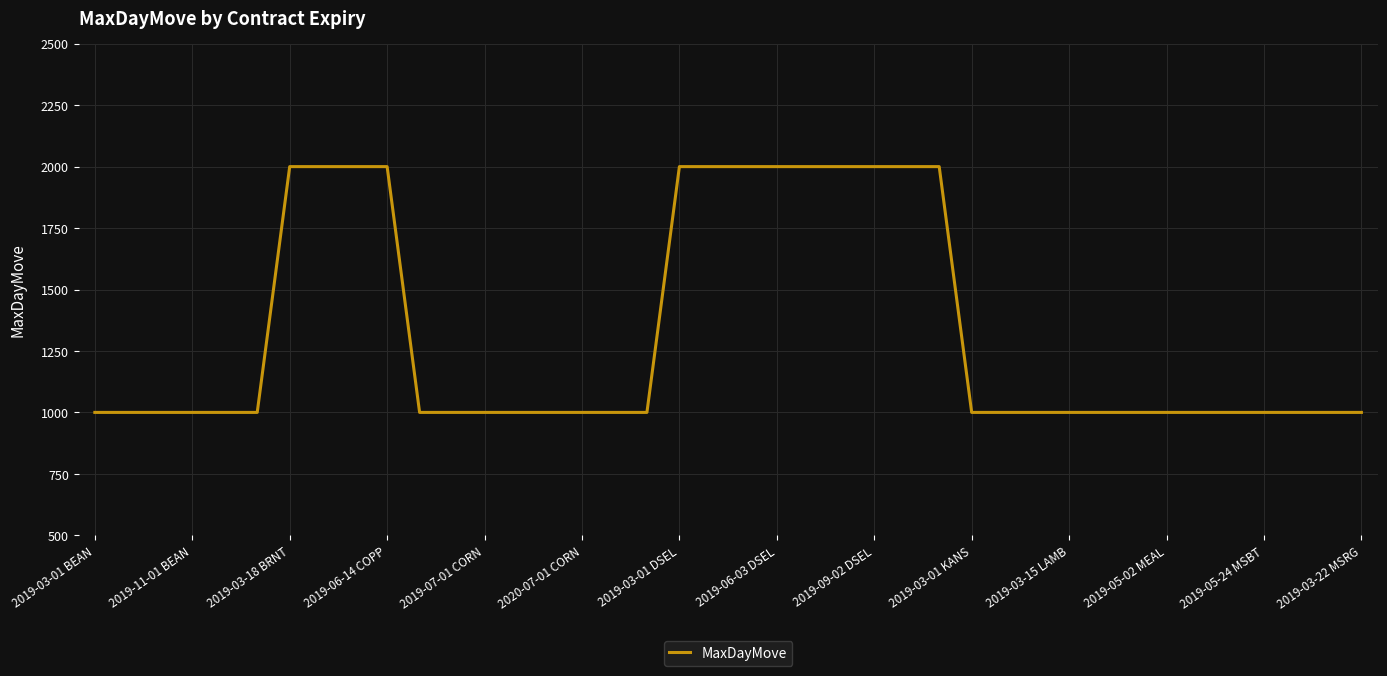

What is the difference between the maximum and minimum values?

1000